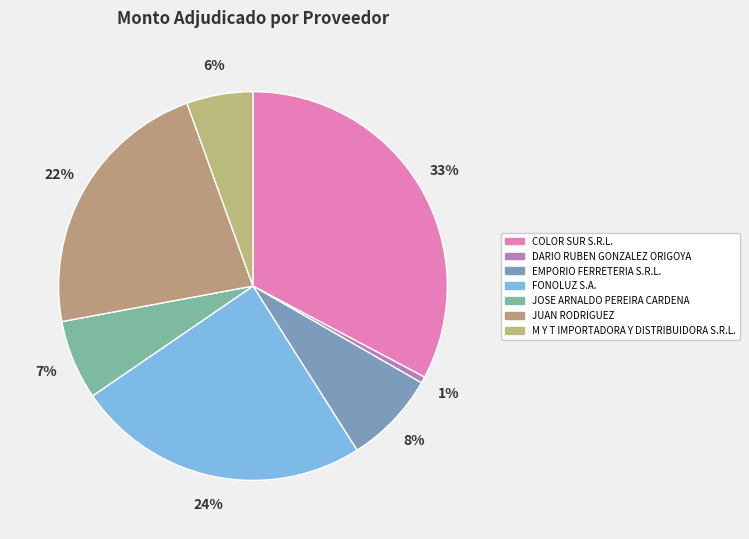

How many segments does this pie chart have?

7